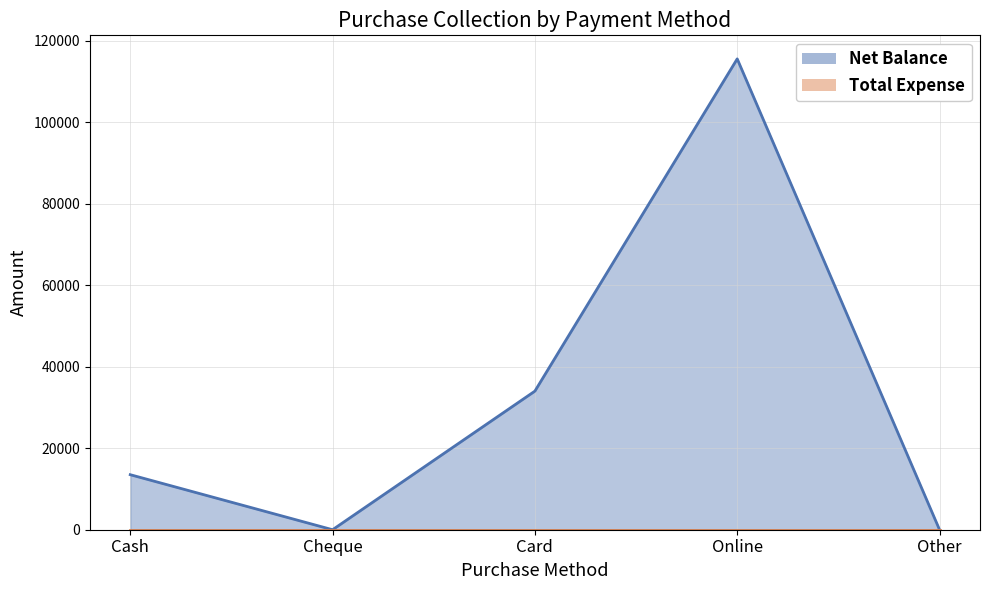

Where does the data first go above 13500?

Card